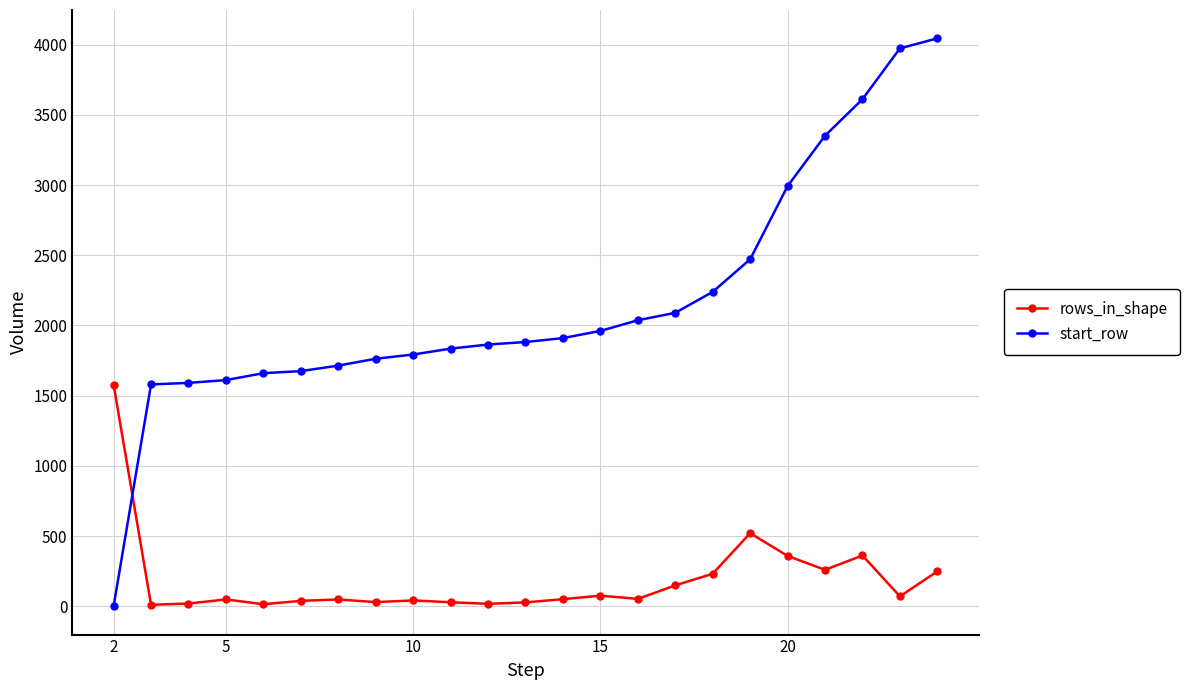

True or false: start_row and rows_in_shape cross at least once.

True